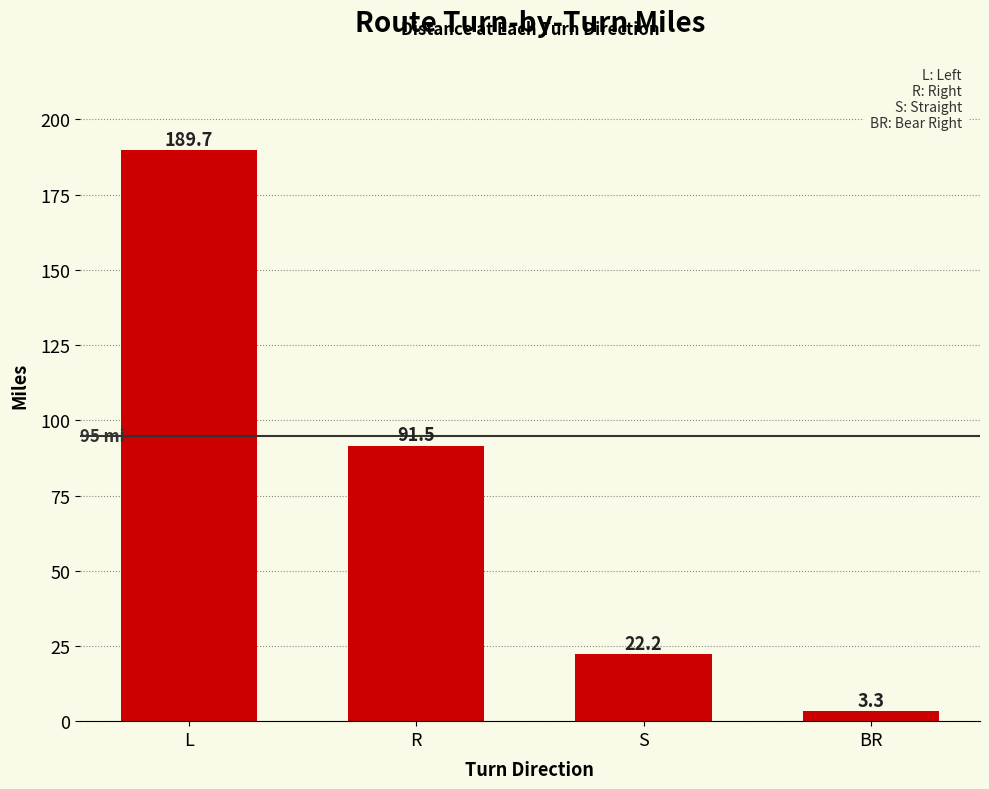

What is the greatest value displayed?

189.7